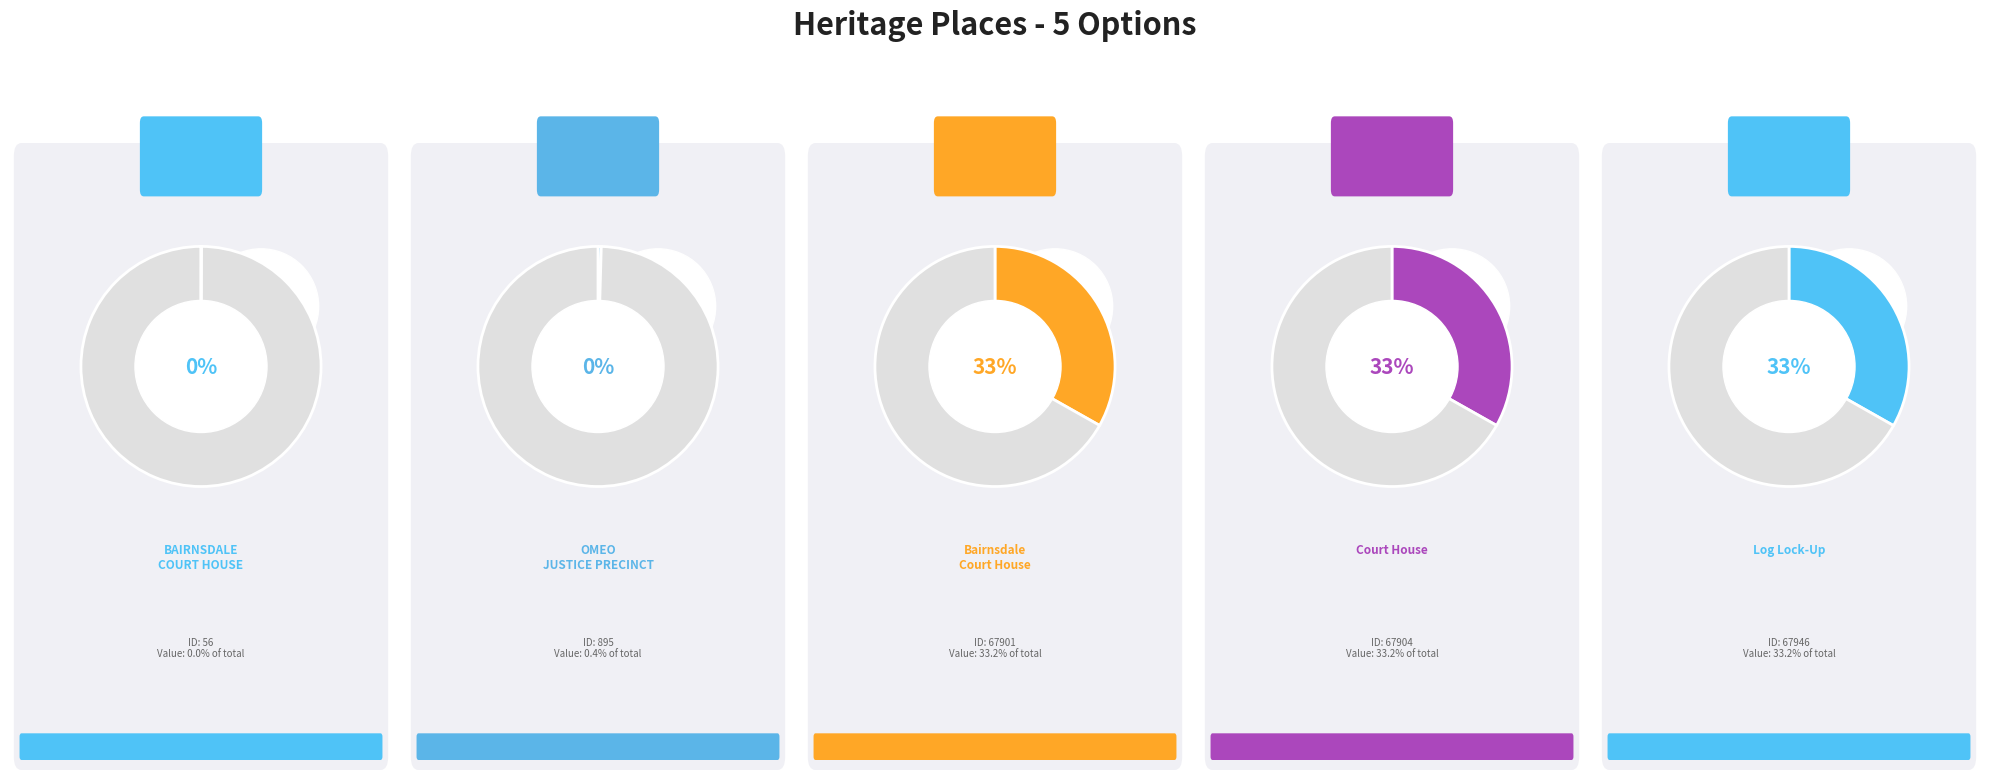

Count the number of slices in the pie.

5